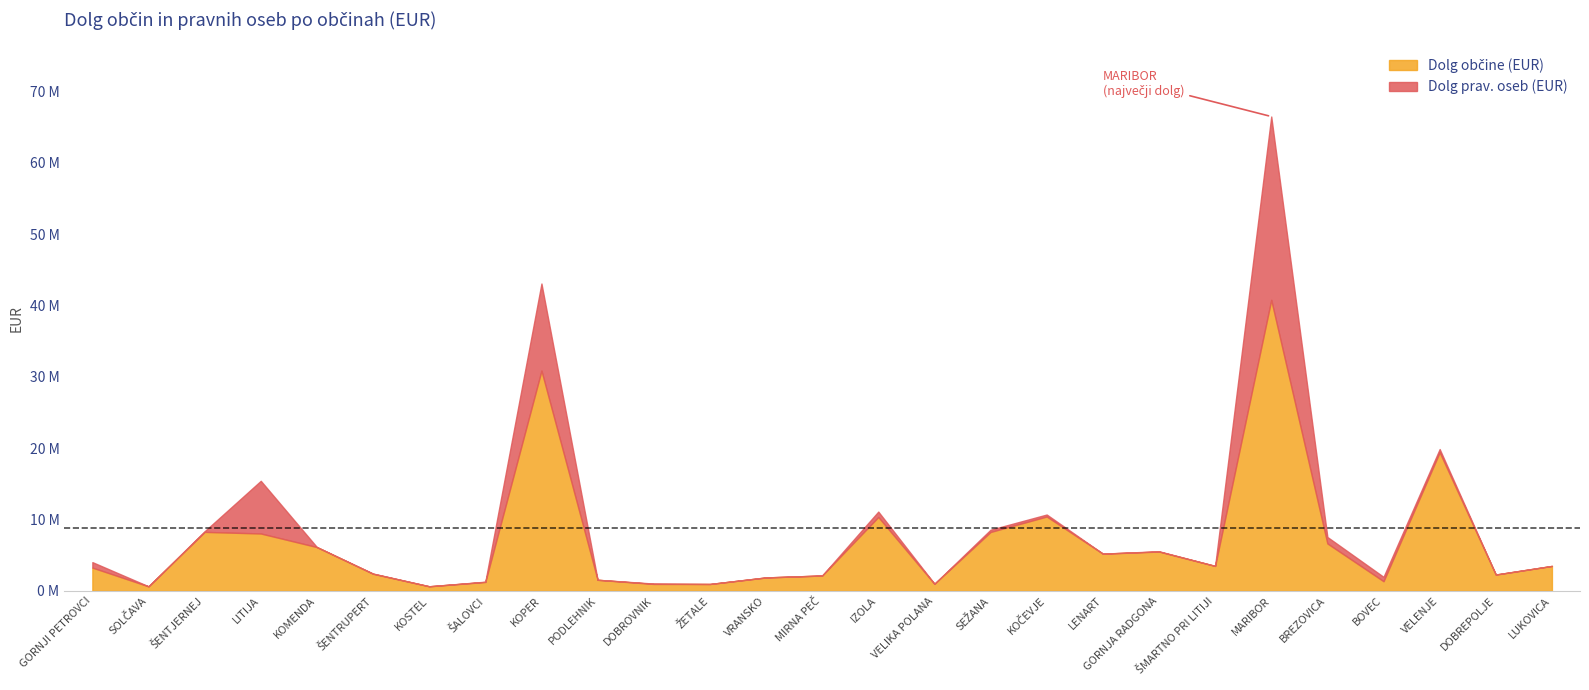

At which label does Dolg občine (EUR) reach its minimum?

SOLČAVA